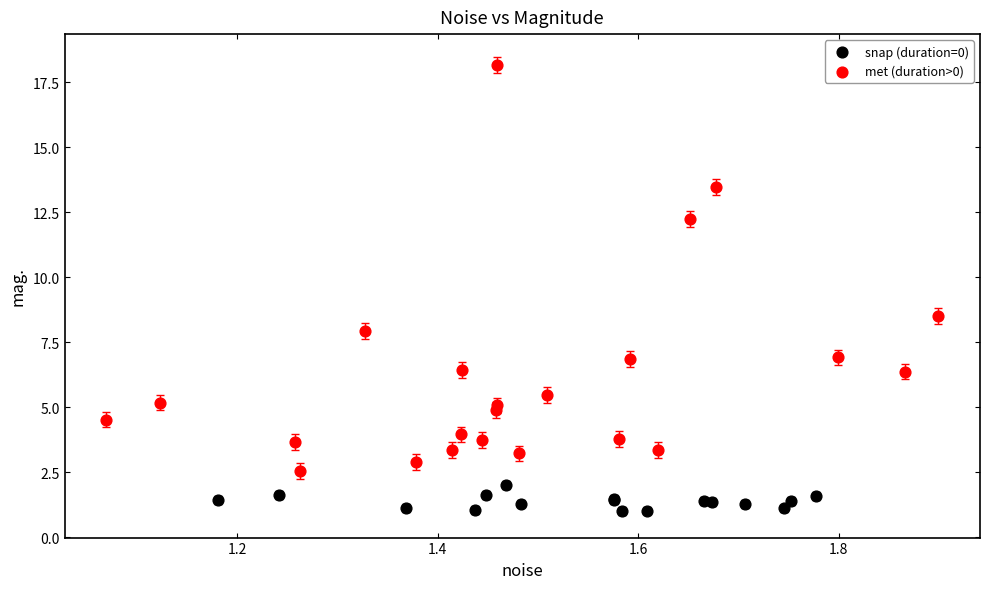

Which series reaches the maximum Y coordinate?

met (duration>0)